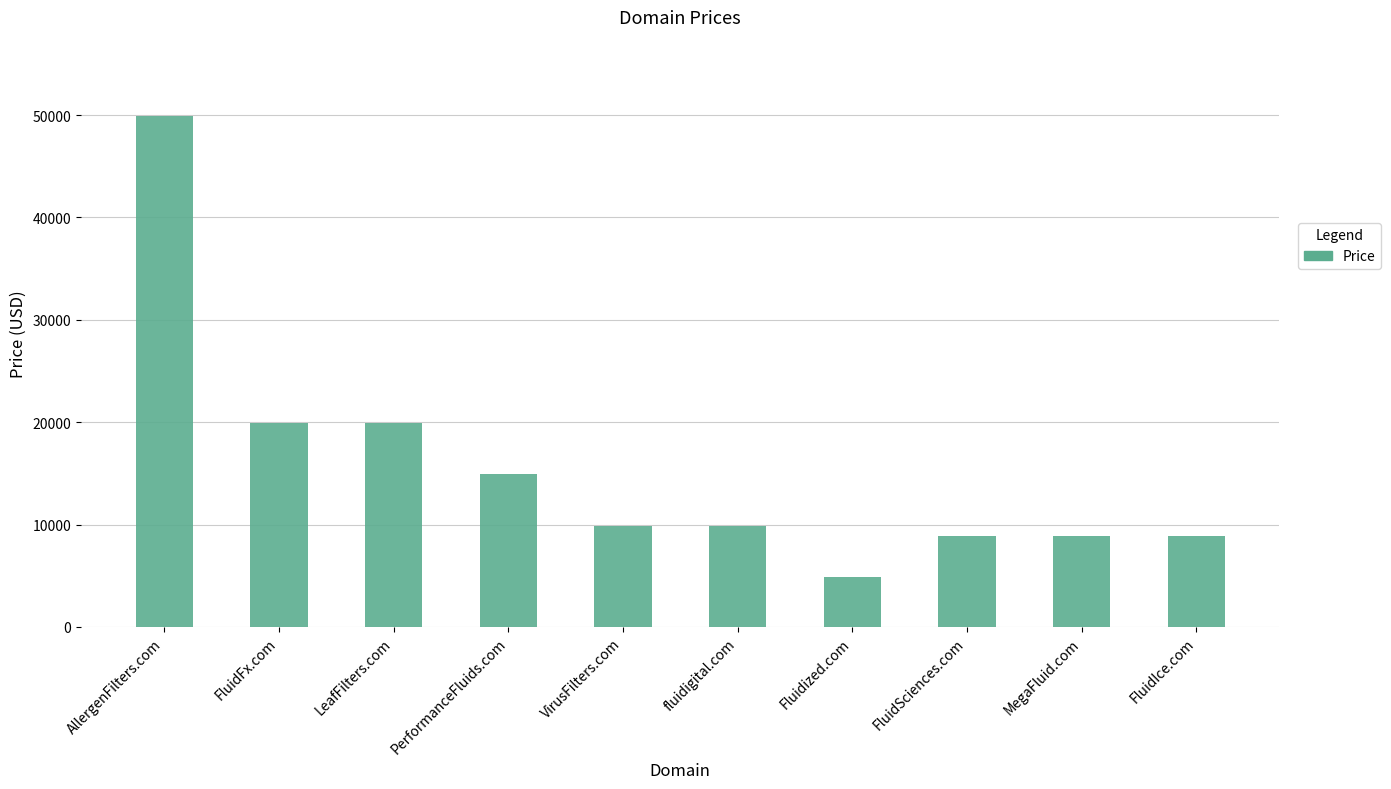

True or false: the data shows 4888 at Fluidized.com.

True